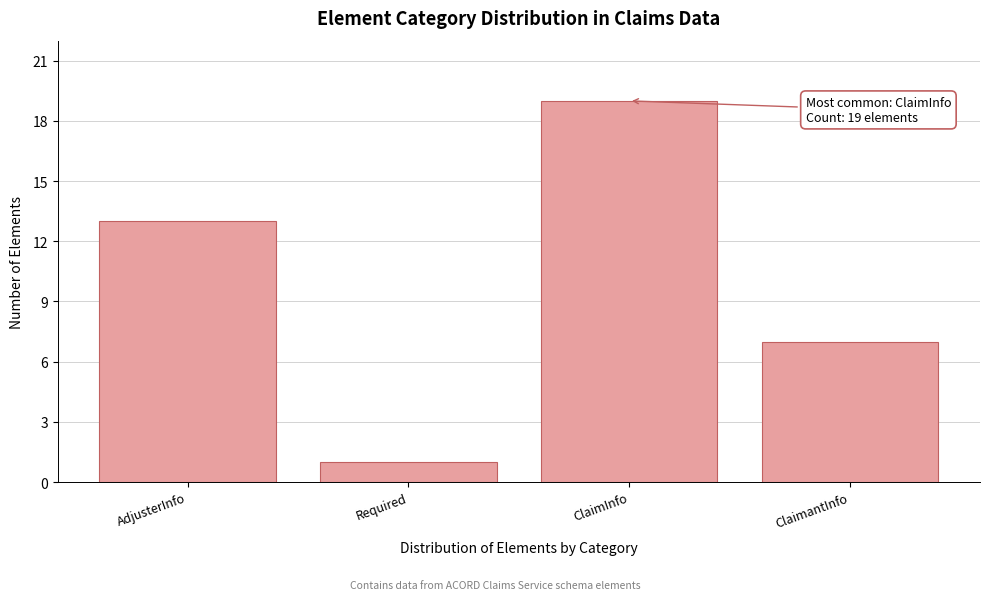

Reading left to right, list all the values displayed in this chart.

AdjusterInfo=13	Required=1	ClaimInfo=19	ClaimantInfo=7